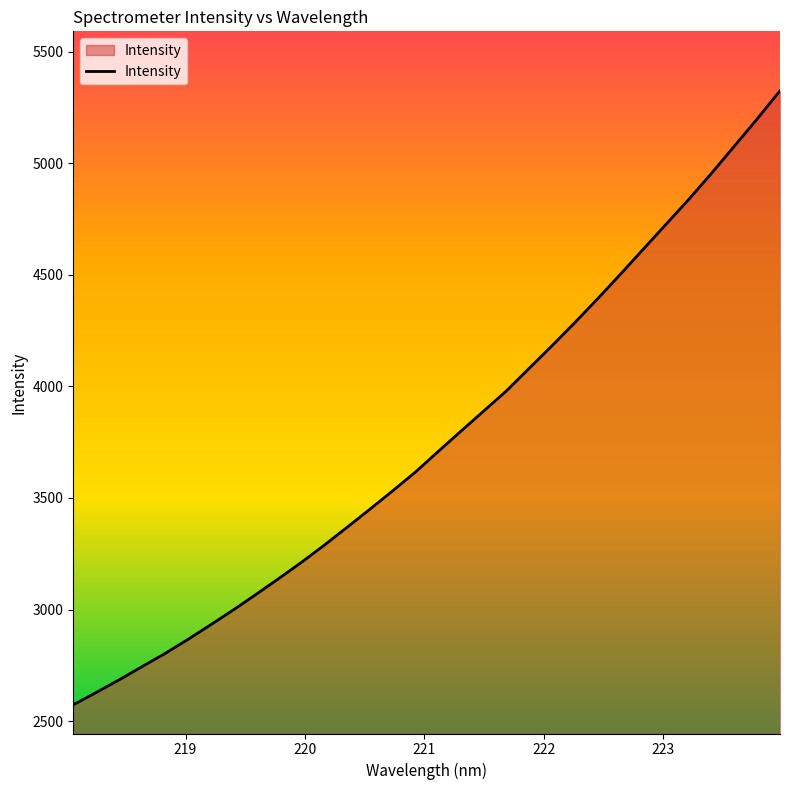

What is the smallest value displayed?

2572.8